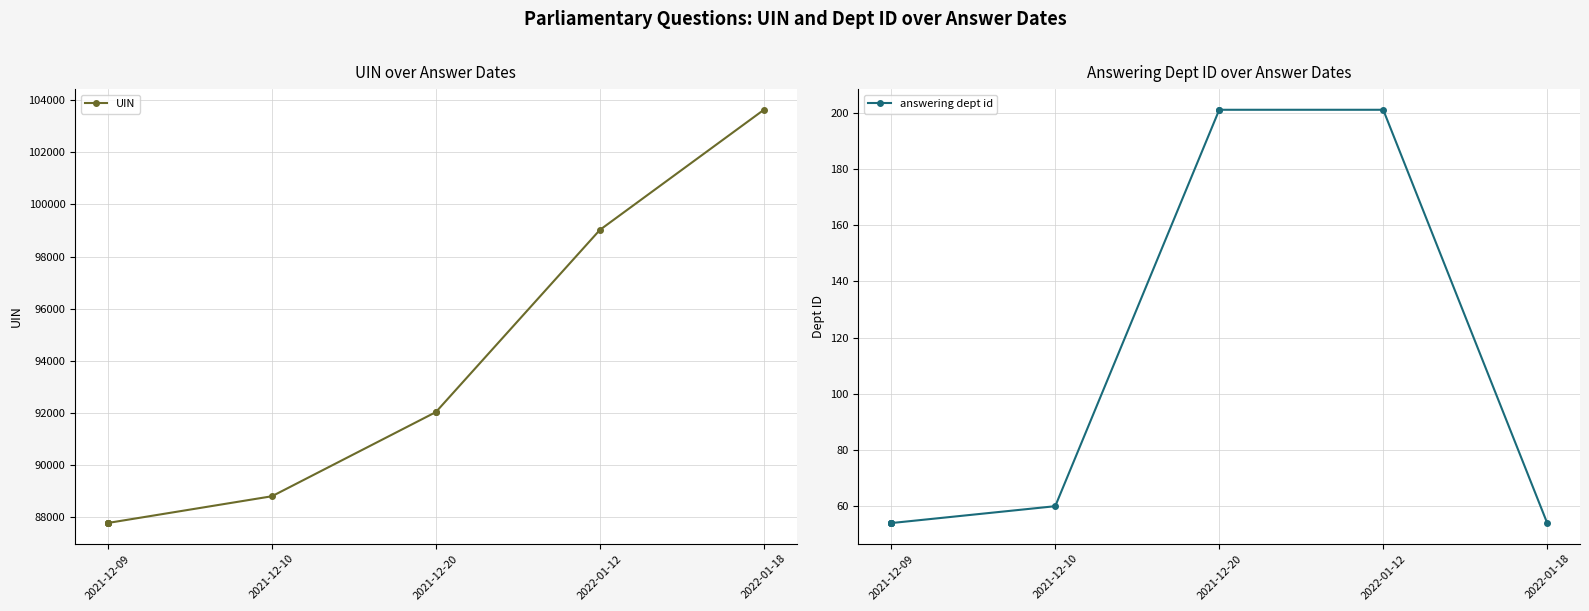

Reading left to right, list all the values displayed in this chart.

UIN: 87783	87784	87785	87786	87787	88811	92039	92040	99024	103629
answering dept id: 54	54	54	54	54	60	201	201	201	54